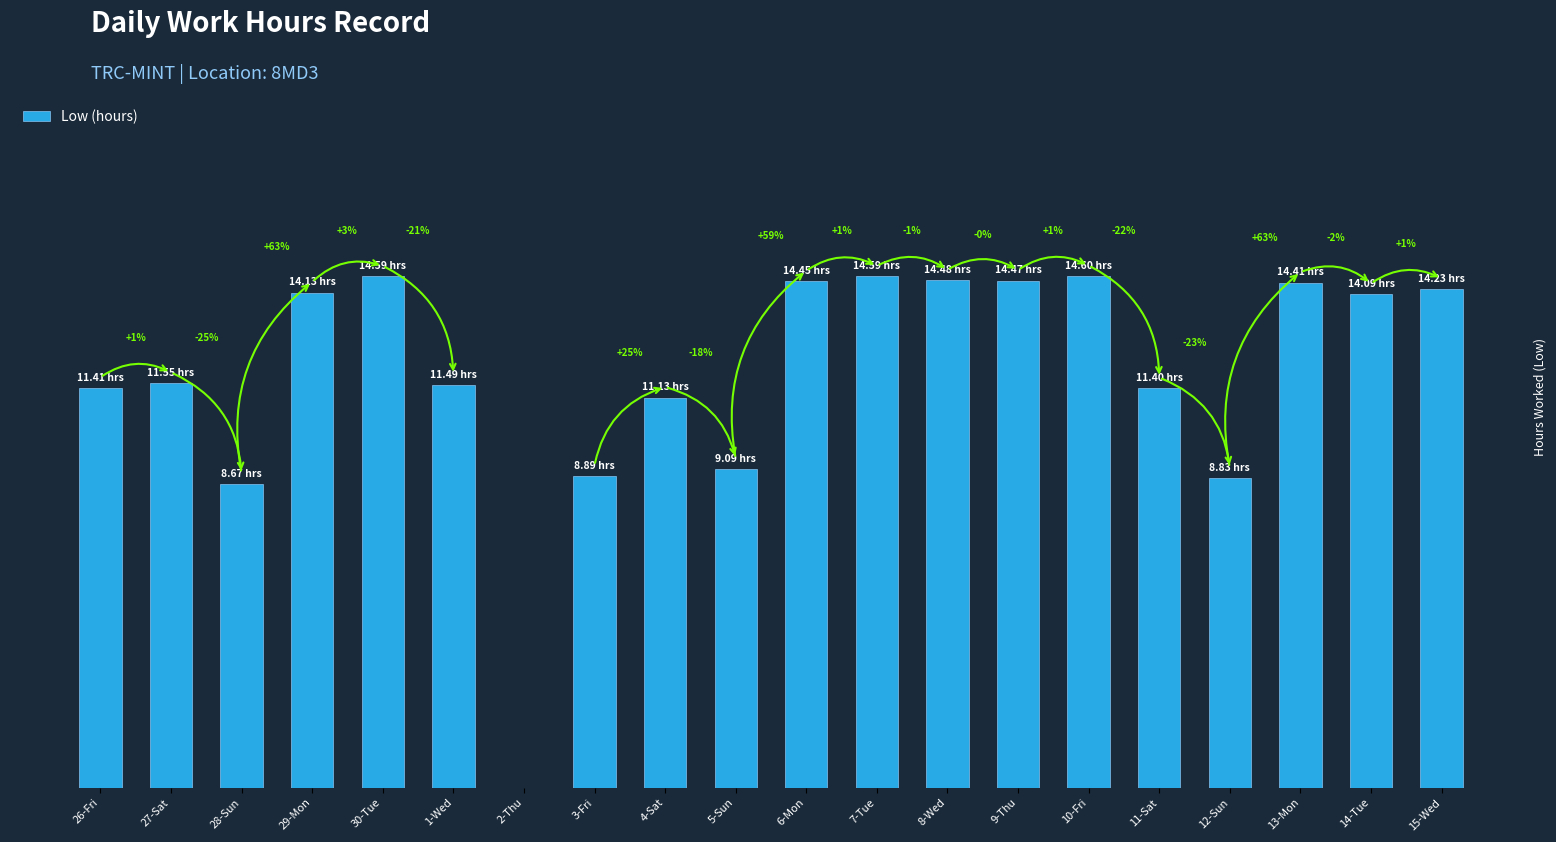

What is the maximum value shown in the chart?

14.6